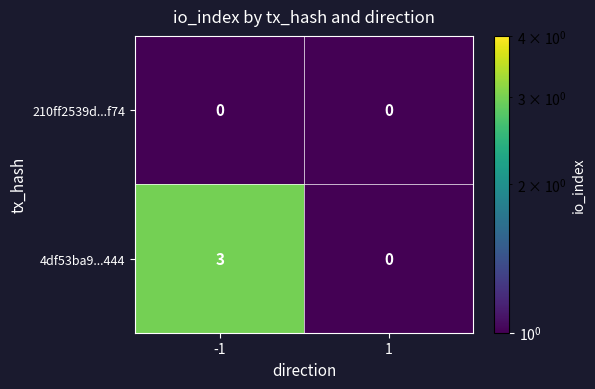

Is it true that 4df53ba9...444 equals 3 at -1?

True